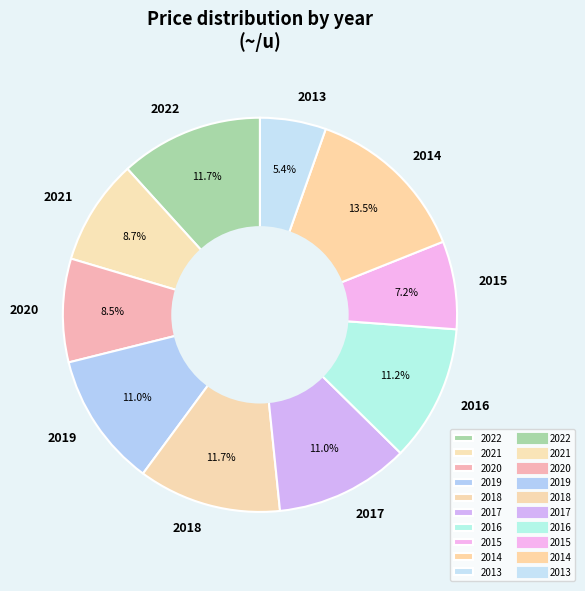

Does 2013 represent more than half of the total?

No